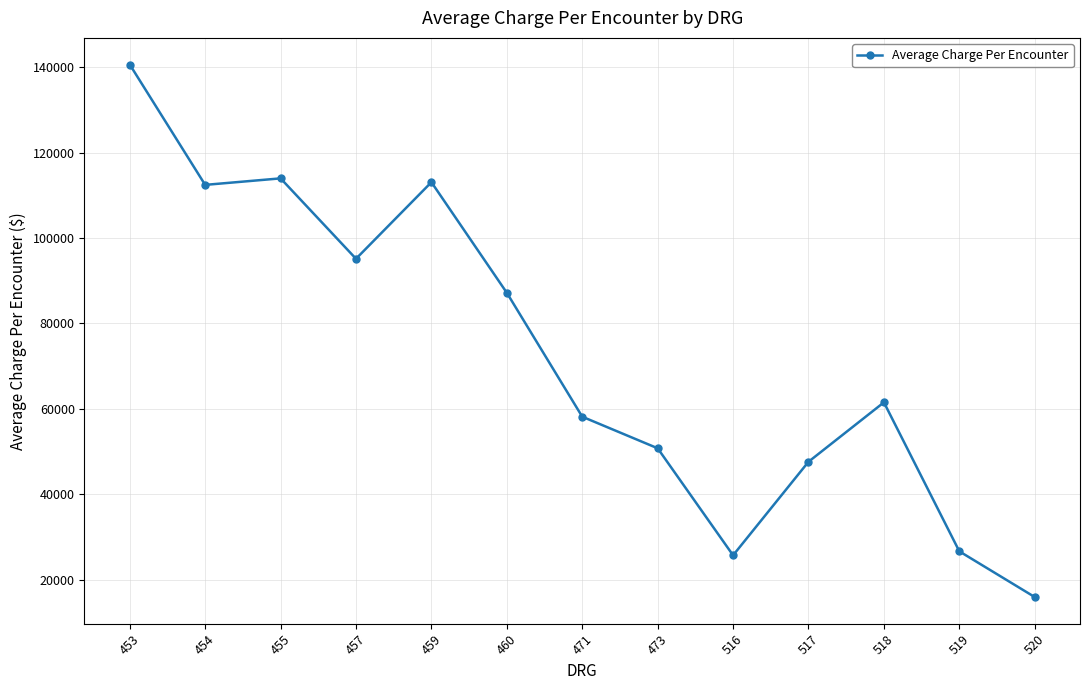

What is the value of the 12th point from the left?

26658